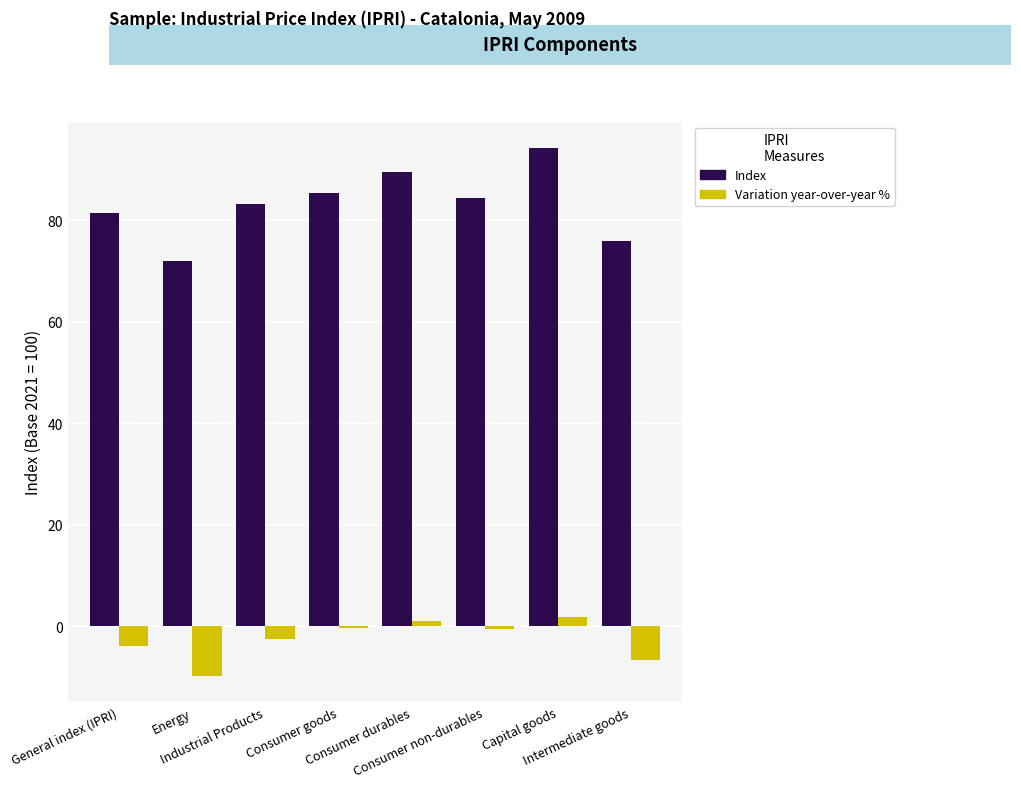

Does the chart contain any negative values?

Yes